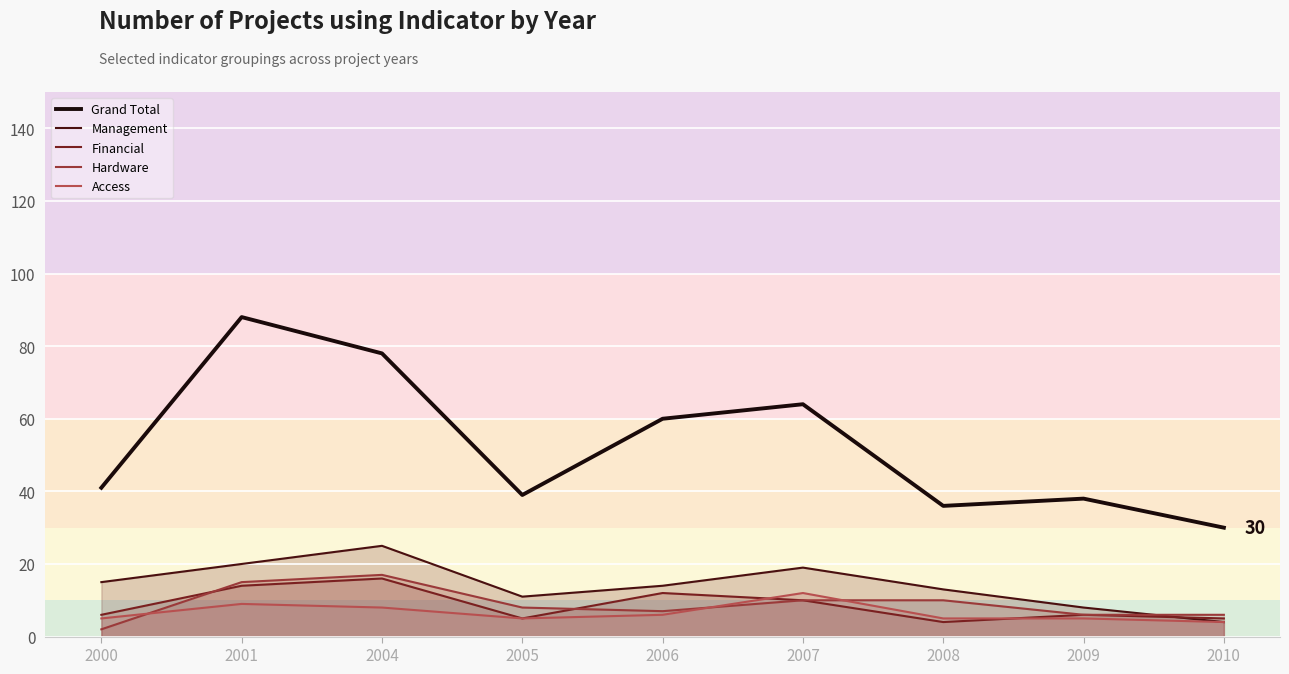

What is the total value across all series at 2001?

146